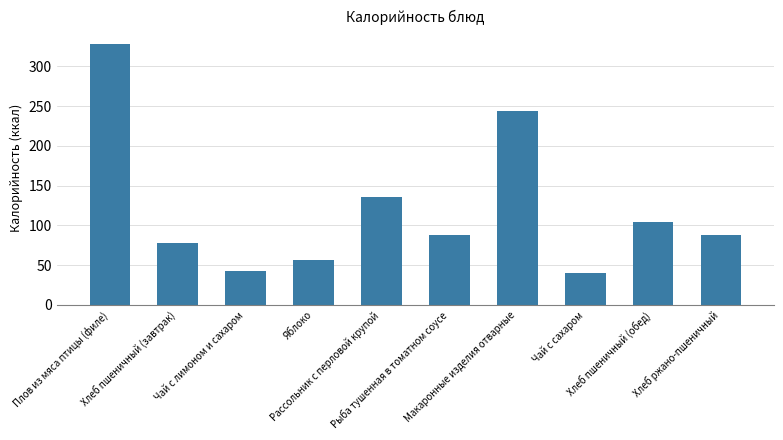

What is the average value?

120.4